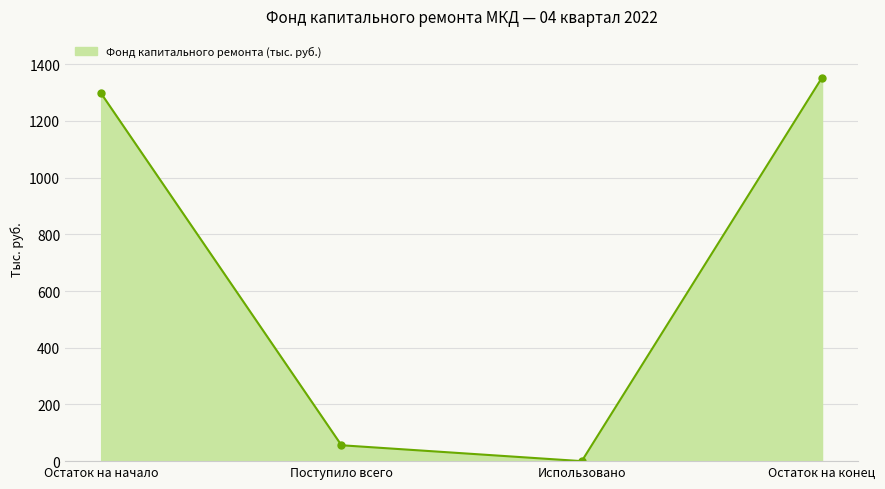

Is it true that the value at Использовано is 0.0?

True